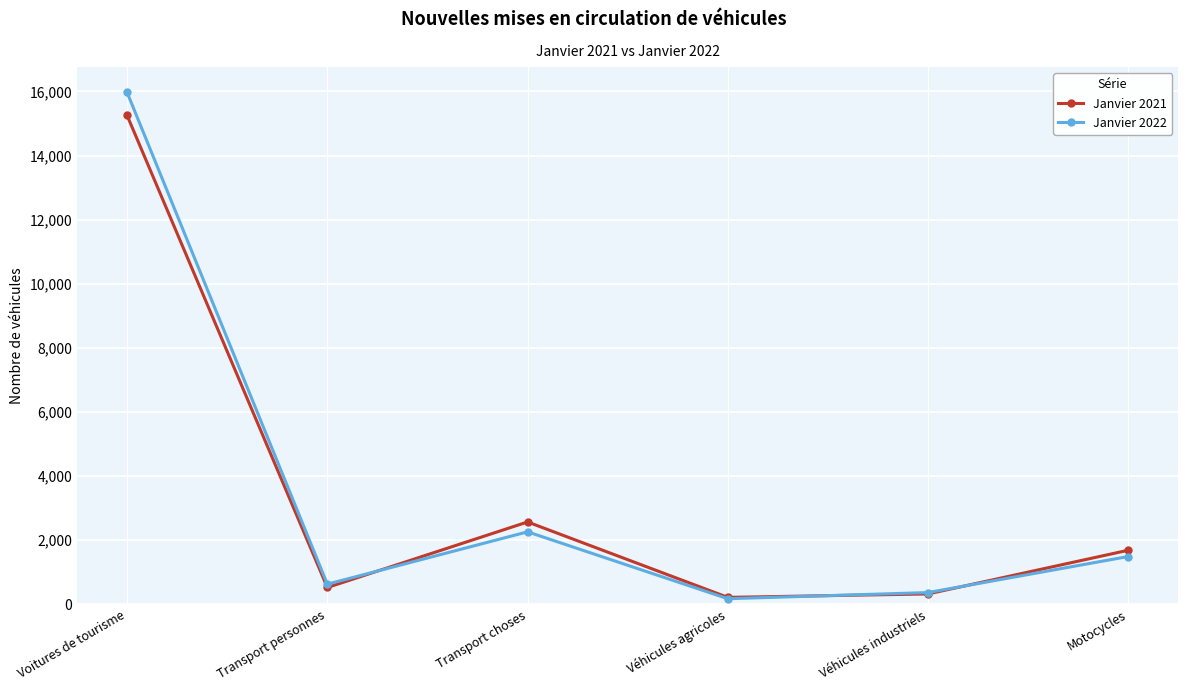

What is the value of the Janvier 2022 point at the 6th from the left?

1488